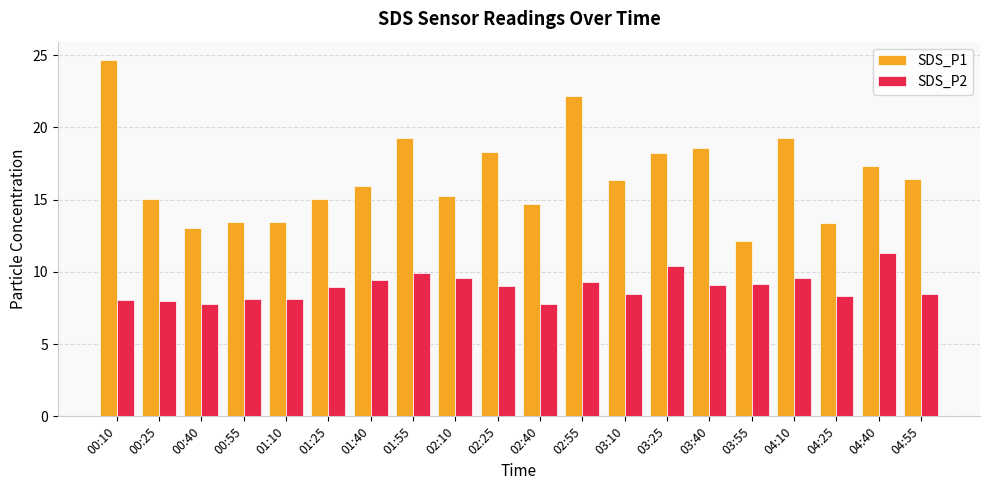

What is the minimum value for SDS_P1?

12.1